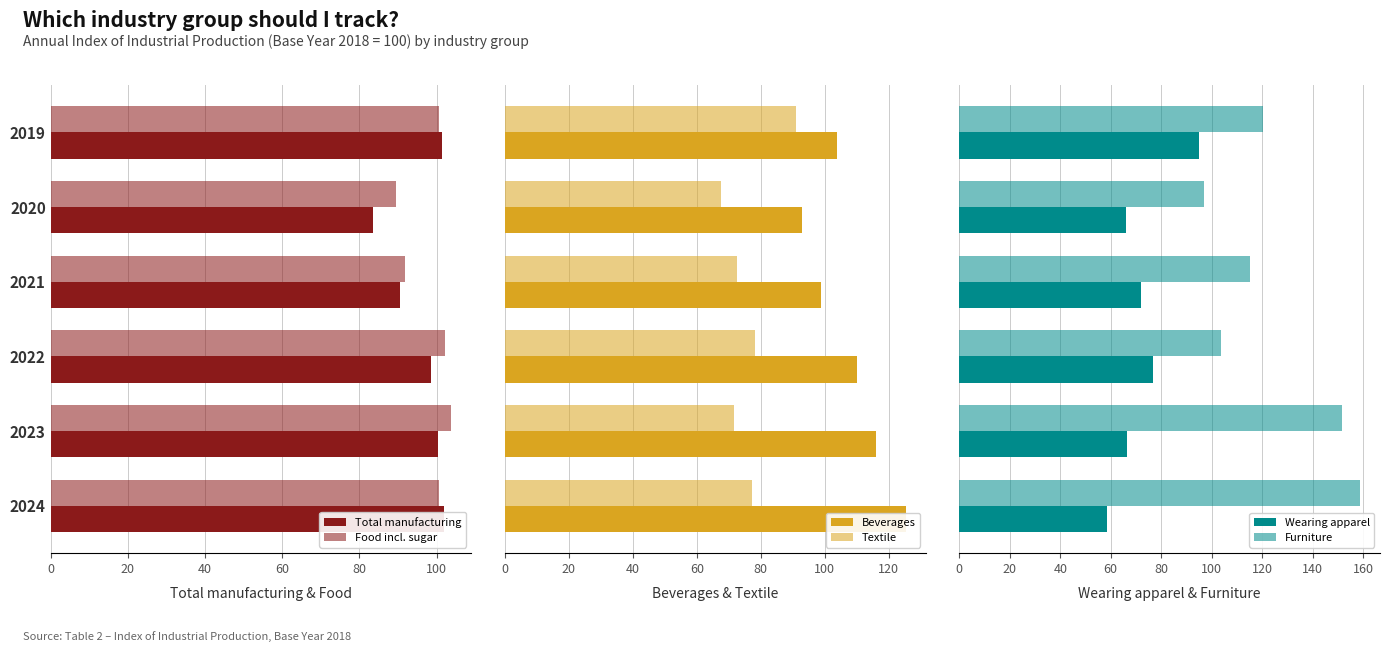

Is the value of Food incl. sugar at 2024 greater than the value of Total manufacturing at 2020?

Yes